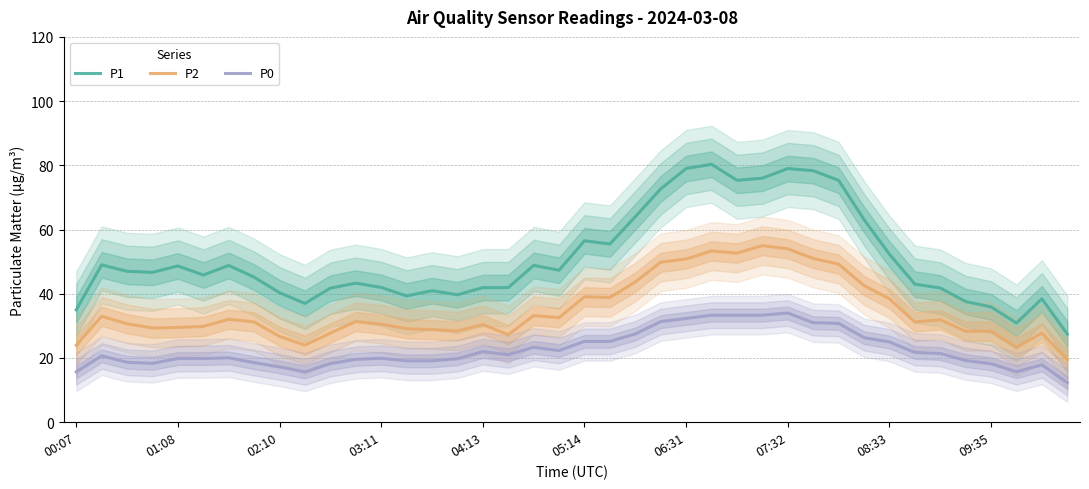

Is it true that P1 equals 20.6 at 09:35?

False